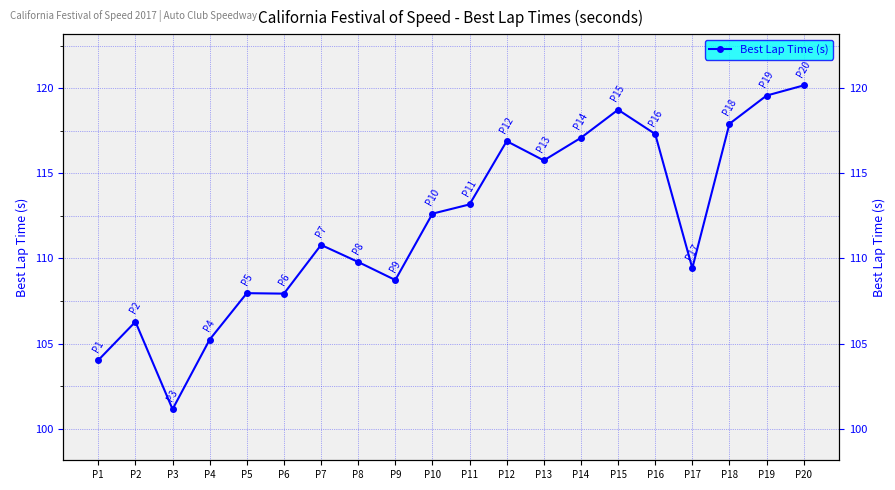

Reading left to right, what are all the values shown in this chart?

104.0	106.3	101.1	105.2	108.0	107.9	110.8	109.8	108.7	112.6	113.2	116.9	115.8	117.1	118.7	117.3	109.4	117.9	119.6	120.2